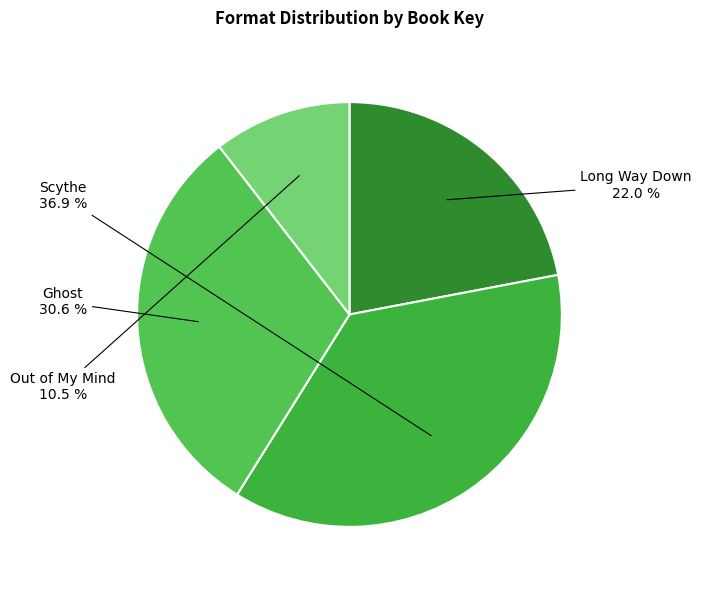

To the nearest percent, what percentage of the pie is Long Way Down?

22%